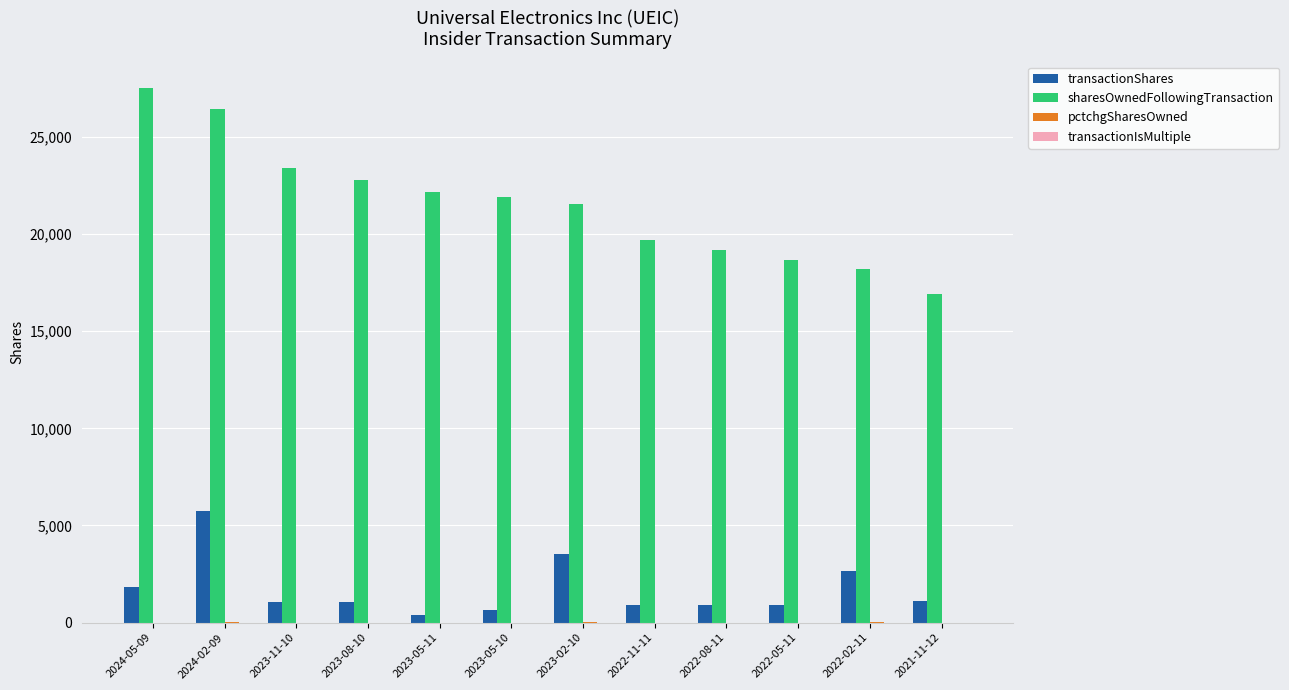

Read the sharesOwnedFollowingTransaction value at 2023-11-10.

23372